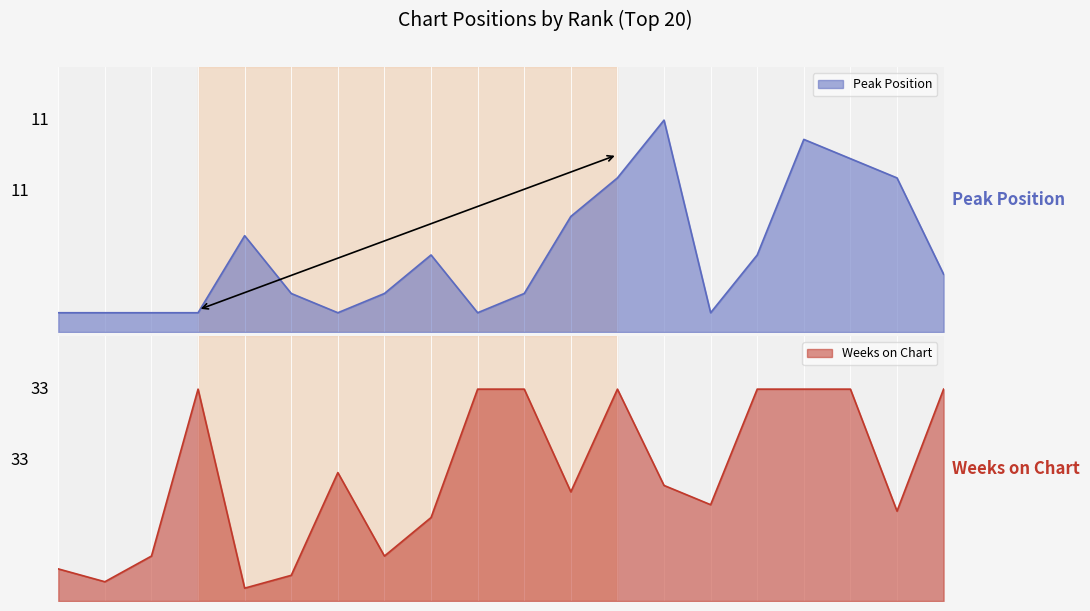

How many Peak Position values are between 1 and 8?

17